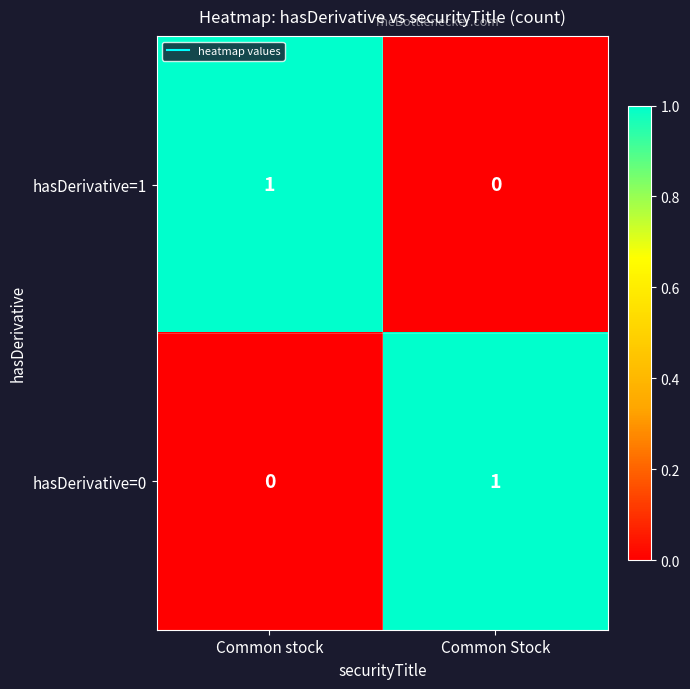

At which label does hasDerivative=0 reach its peak?

Common Stock